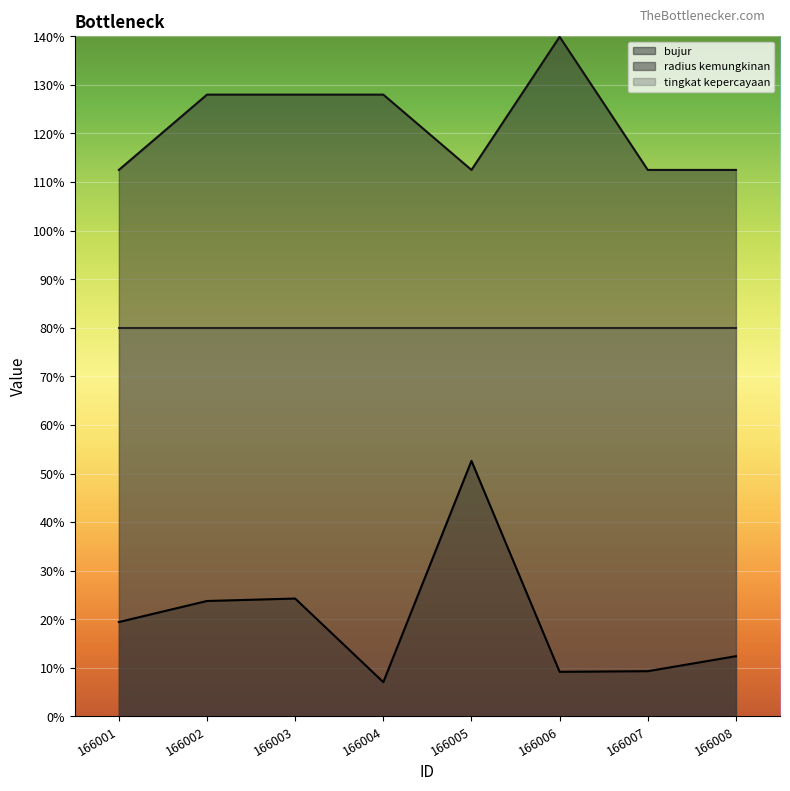

At which label does bujur reach its minimum?

166004